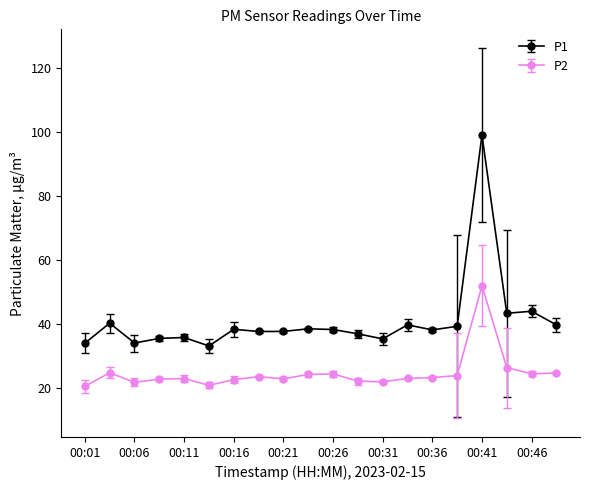

What is the maximum value for P2?

51.9